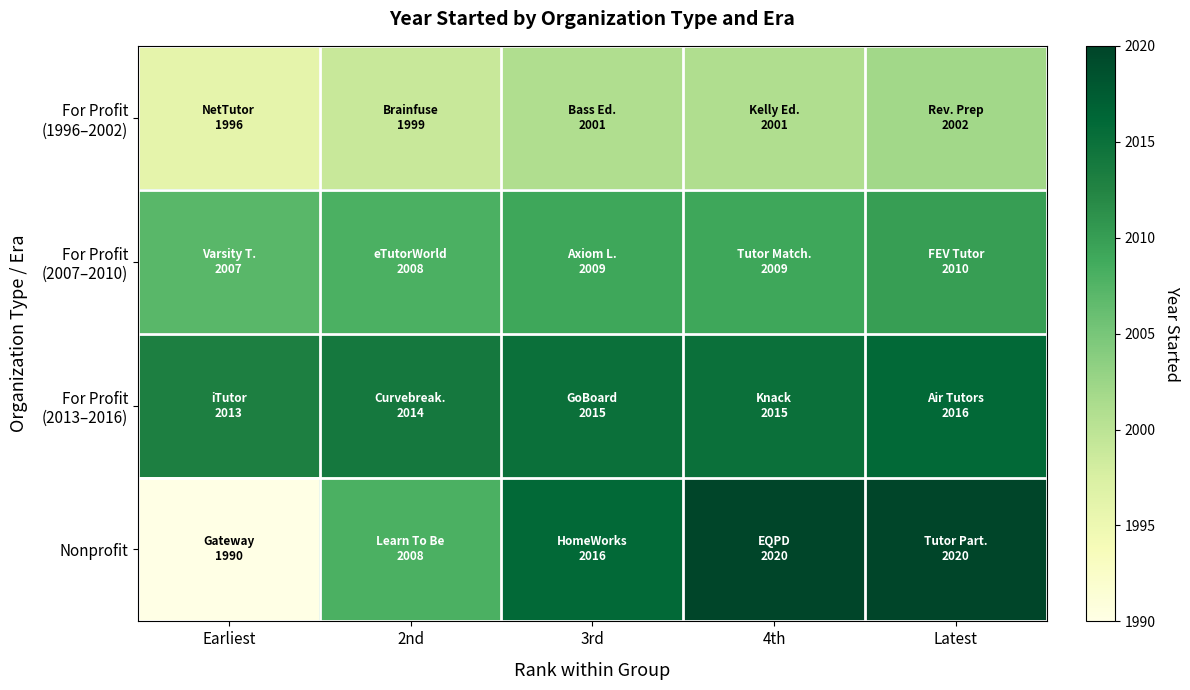

Which has a higher value, Latest or Earliest?

Latest